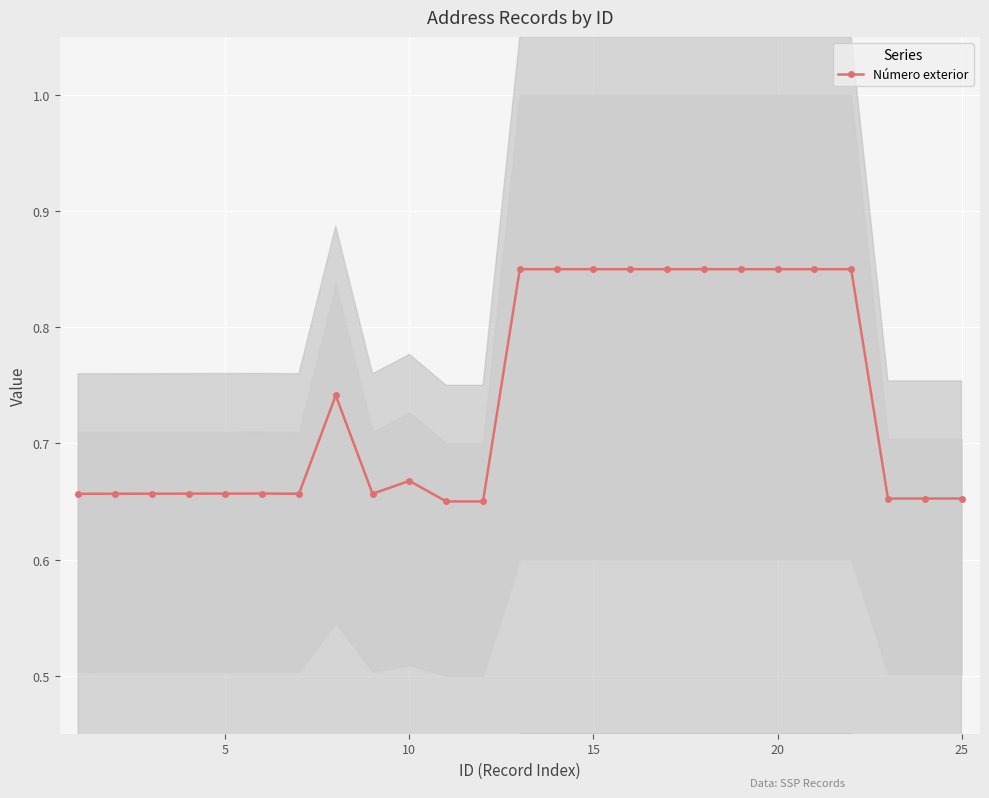

The value of Número exterior at 20 is 1.3. True or false?

False